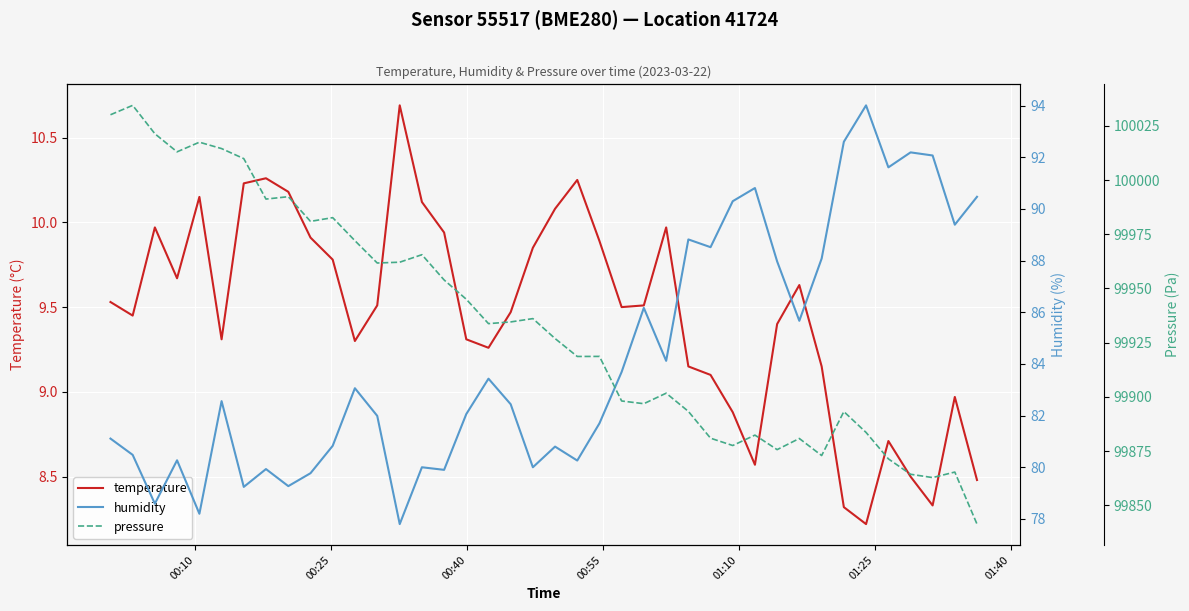

What is the maximum value shown in the chart?

100034.4